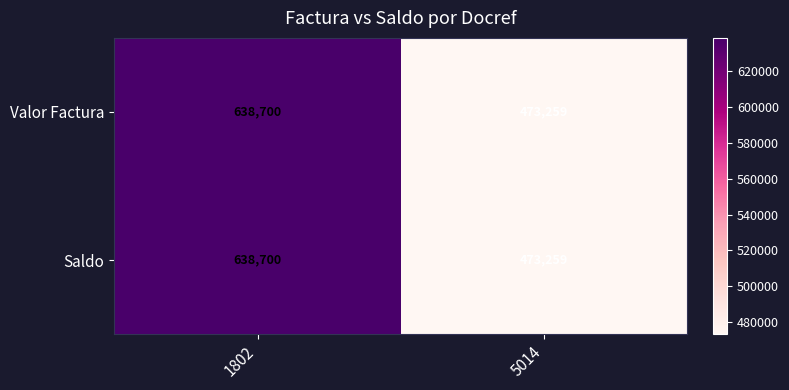

True or false: Saldo has a value of 297485 at 5014.

False